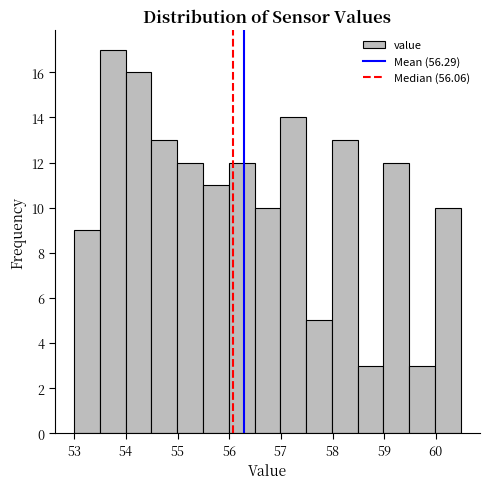

Reading left to right, list every bar in this chart as the range it spans on the x-axis followed by its height. Neither the bar edges nor the heights are printed on the chart, so give them approximately, as read against the axes.

53.0 to 53.5: 9
53.5 to 54.0: 17
54.0 to 54.5: 16
54.5 to 55.0: 13
55.0 to 55.5: 12
55.5 to 56.0: 11
56.0 to 56.5: 12
56.5 to 57.0: 10
57.0 to 57.5: 14
57.5 to 58.0: 5
58.0 to 58.5: 13
58.5 to 59.0: 3
59.0 to 59.5: 12
59.5 to 60.0: 3
60.0 to 60.5: 10